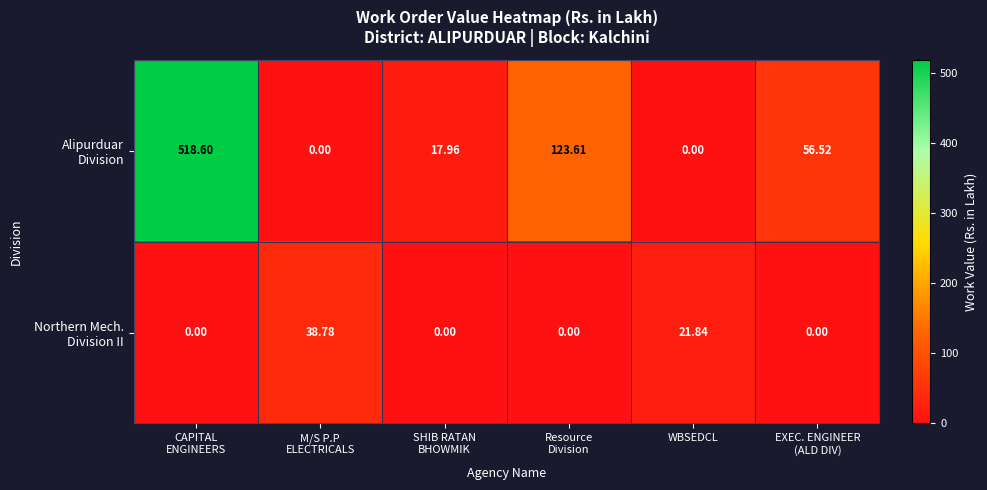

At which category is the sum across all series the highest?

CAPITAL
ENGINEERS